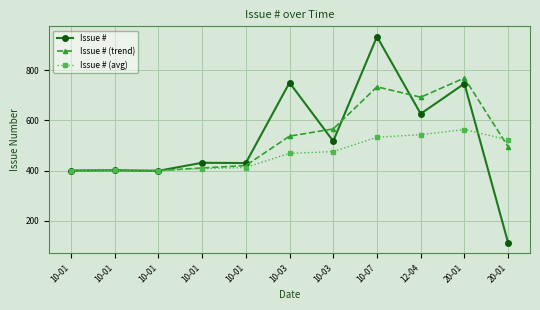

What is the label of the 6th point from the right?

10-03